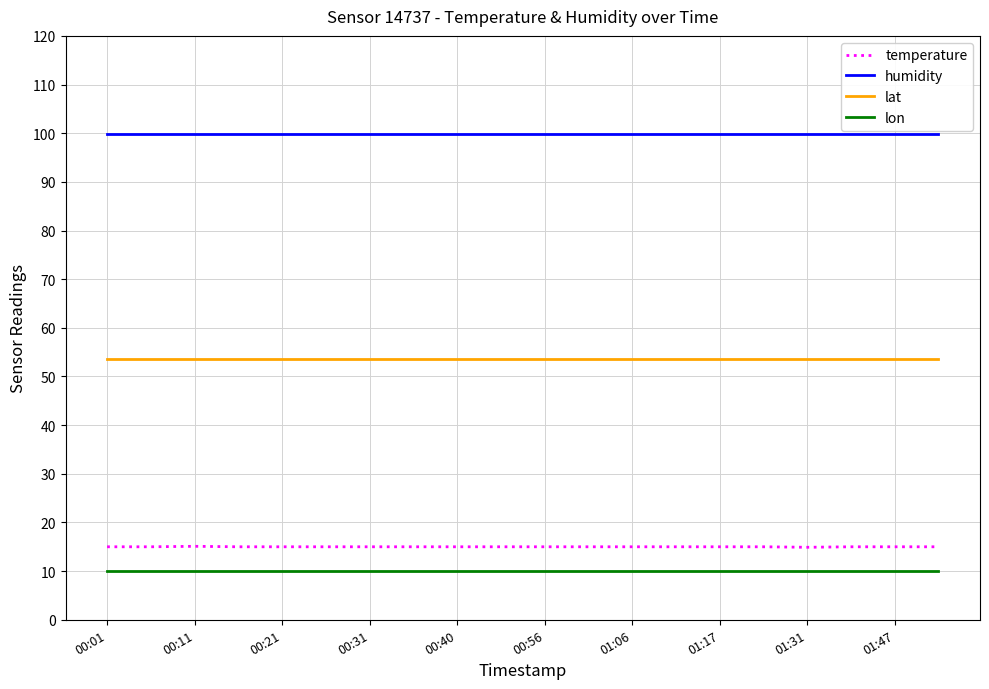

True or false: temperature and lon intersect in this chart.

False